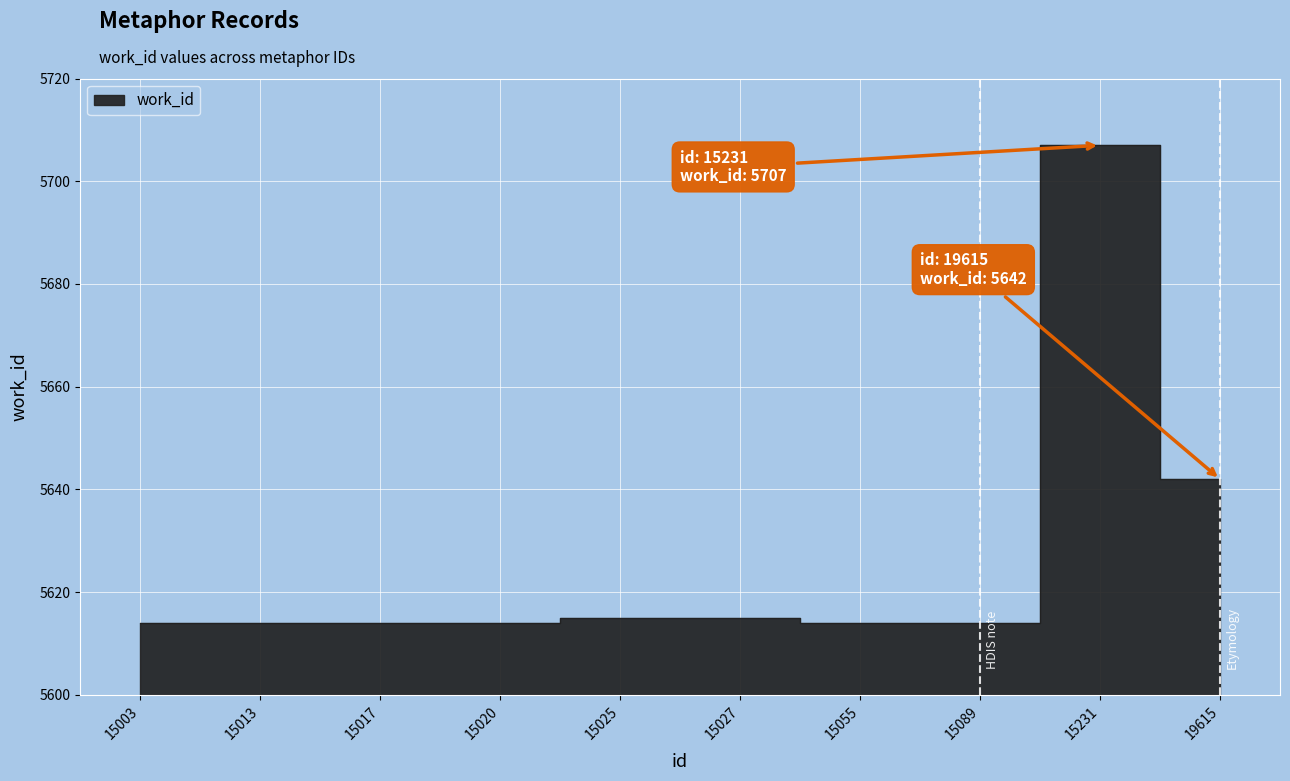

Reading left to right, what are all the values shown in this chart?

5614	5614	5614	5614	5615	5615	5614	5614	5707	5642